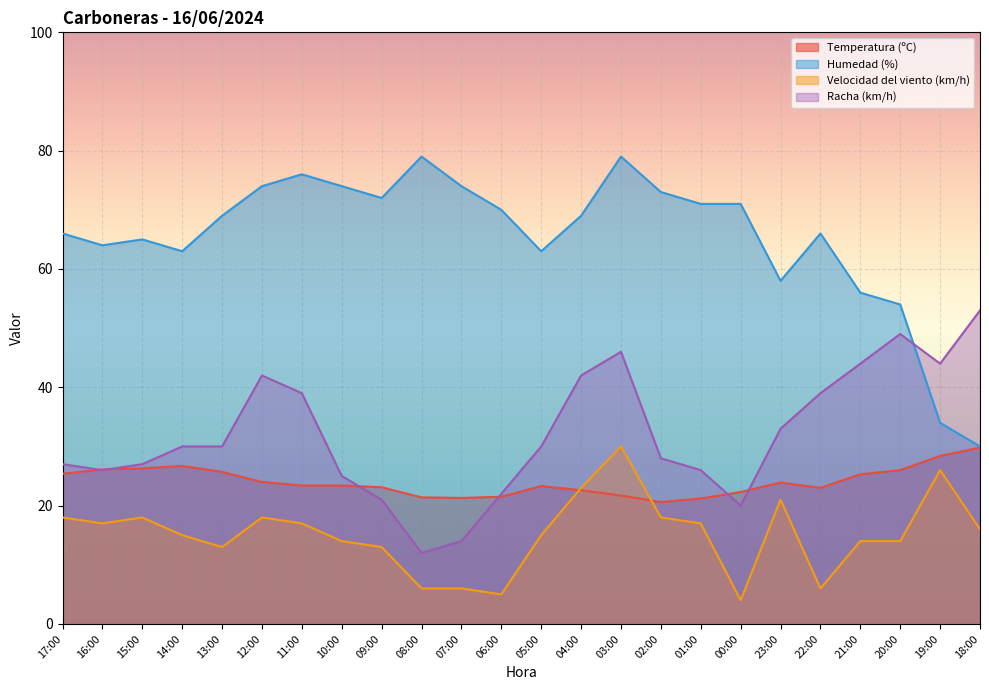

What is the difference between the Racha (km/h) values at 16:00 and 04:00?

16.0